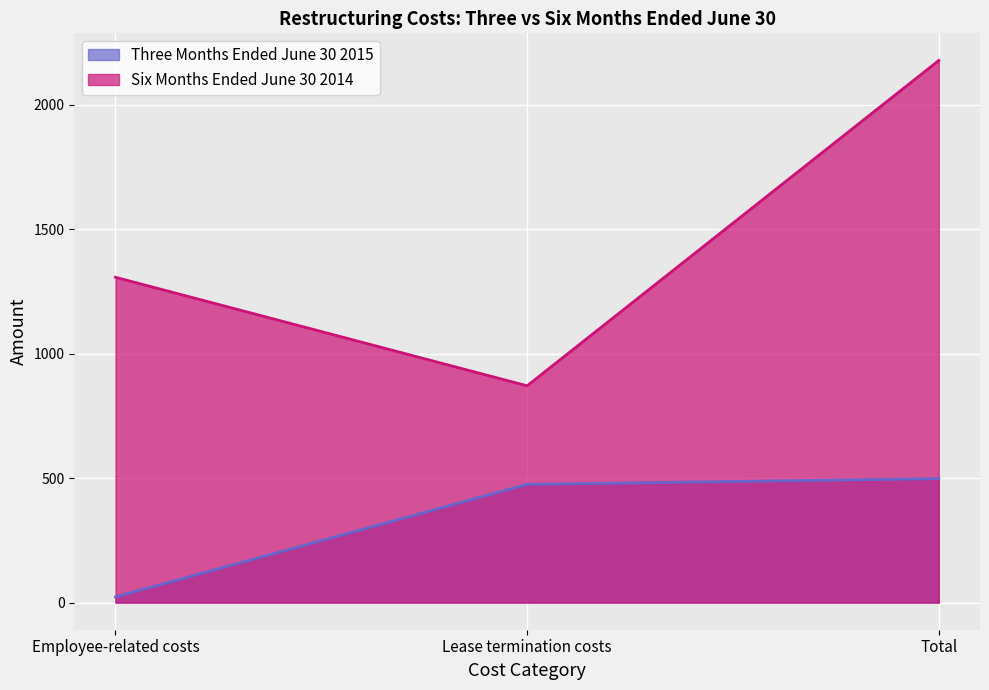

True or false: Three Months Ended June 30 2015 has a value of 23 at Employee-related costs.

True